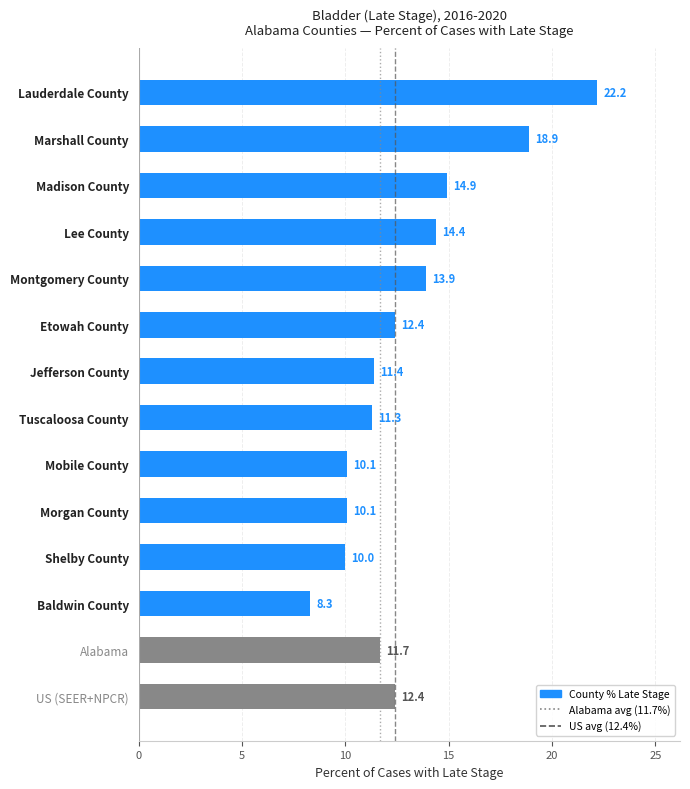

What is the minimum value shown in the chart?

8.3